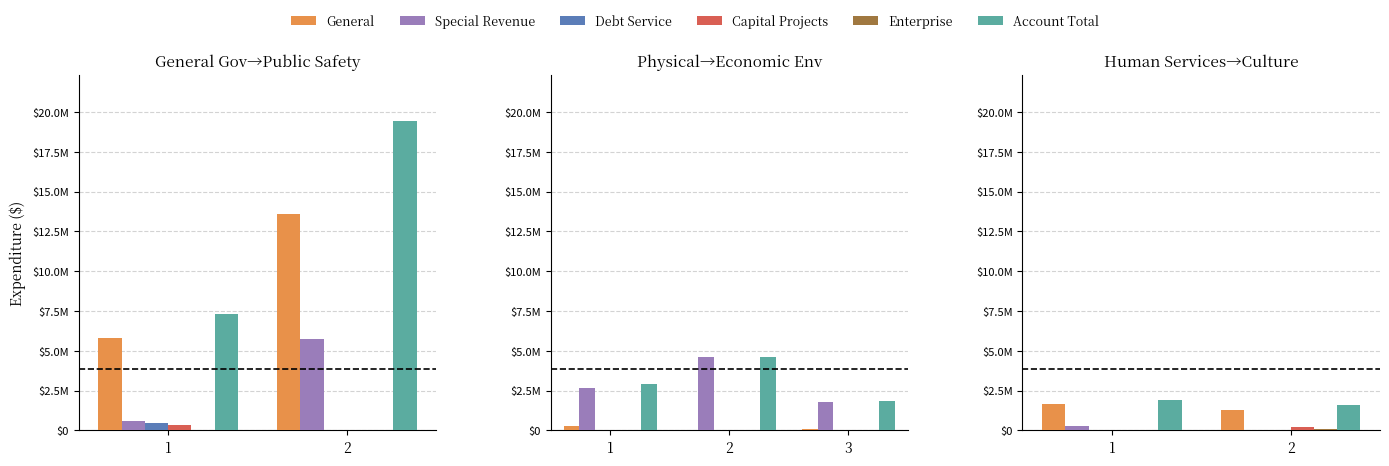

How many General values are between 1254130 and 1652899?

2